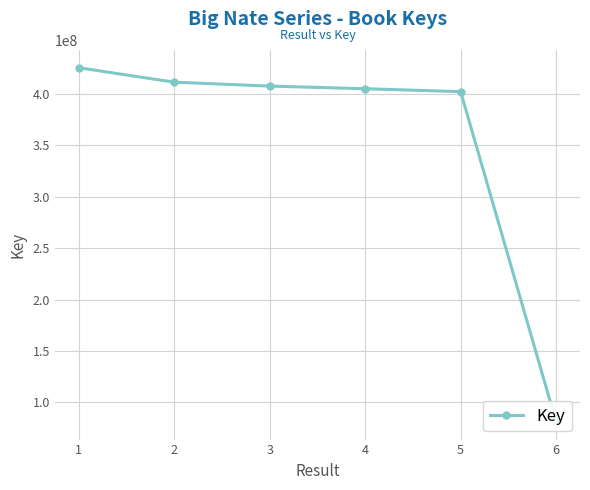

What is the smallest value displayed?

81081292